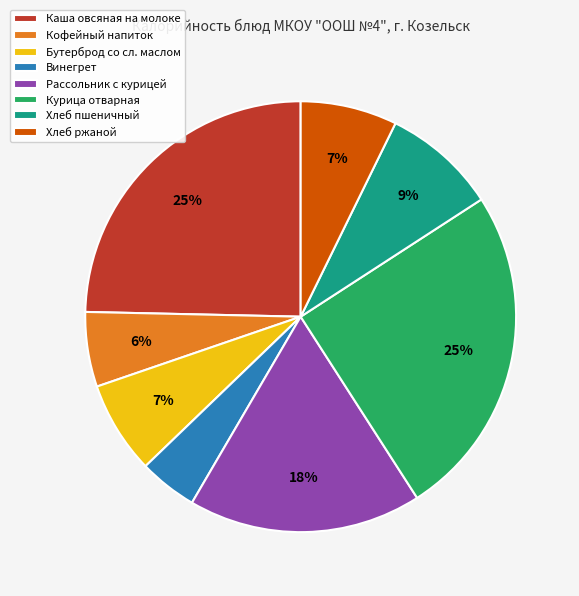

Approximately how many times larger is the value at Курица отварная compared to Рассольник с курицей?

1.4